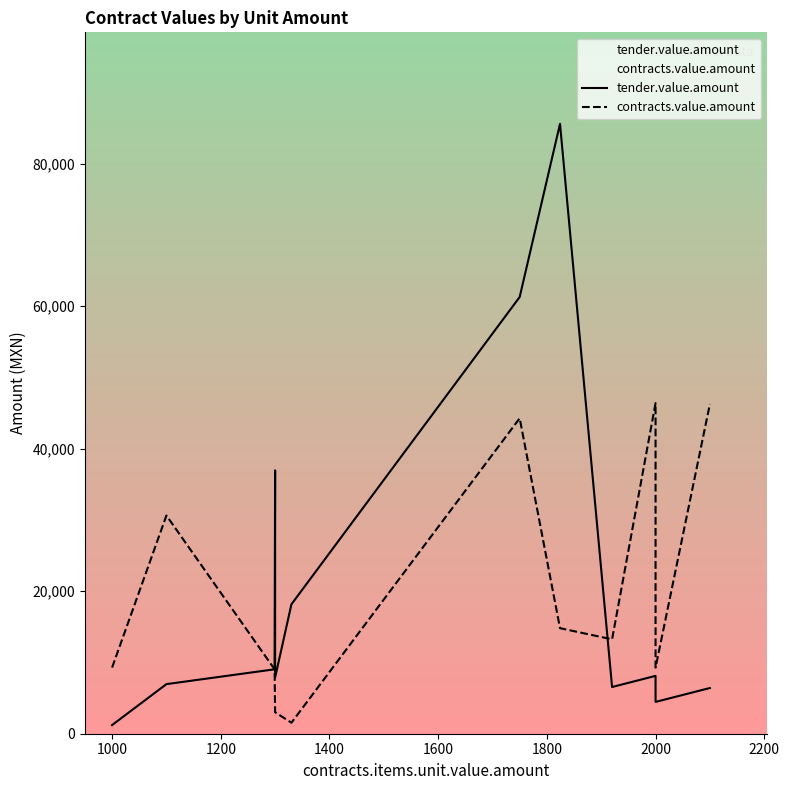

How many categories are shown in the chart?

12